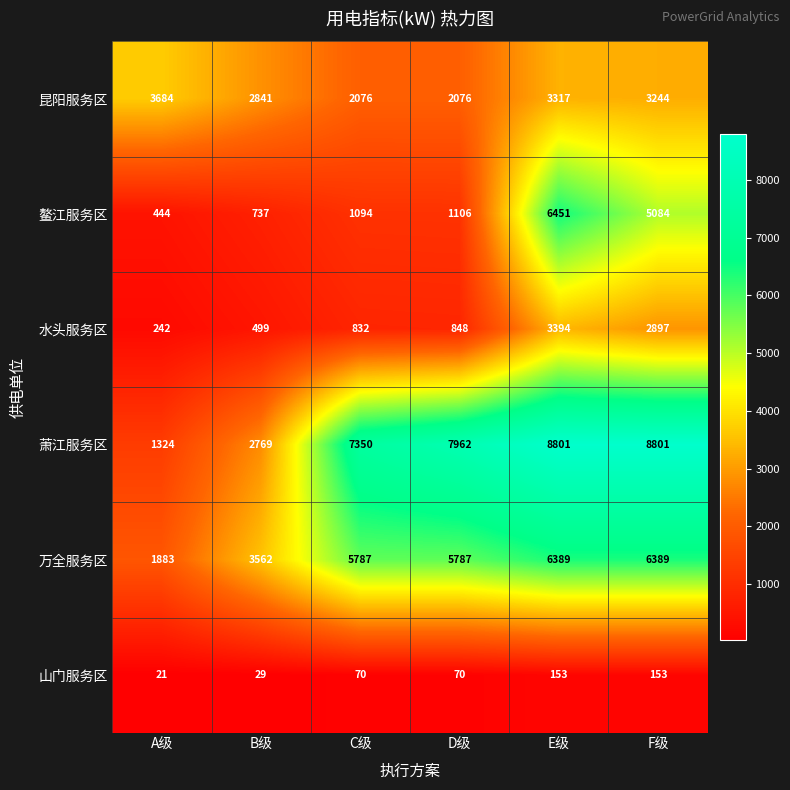

What is the difference between the highest and lowest values at C级?

7280